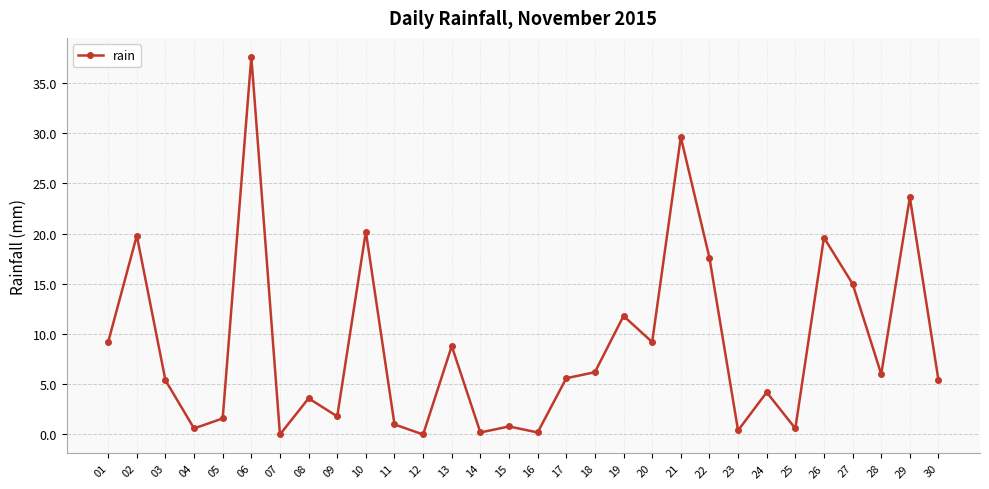

Which category has the highest value across all series?

06